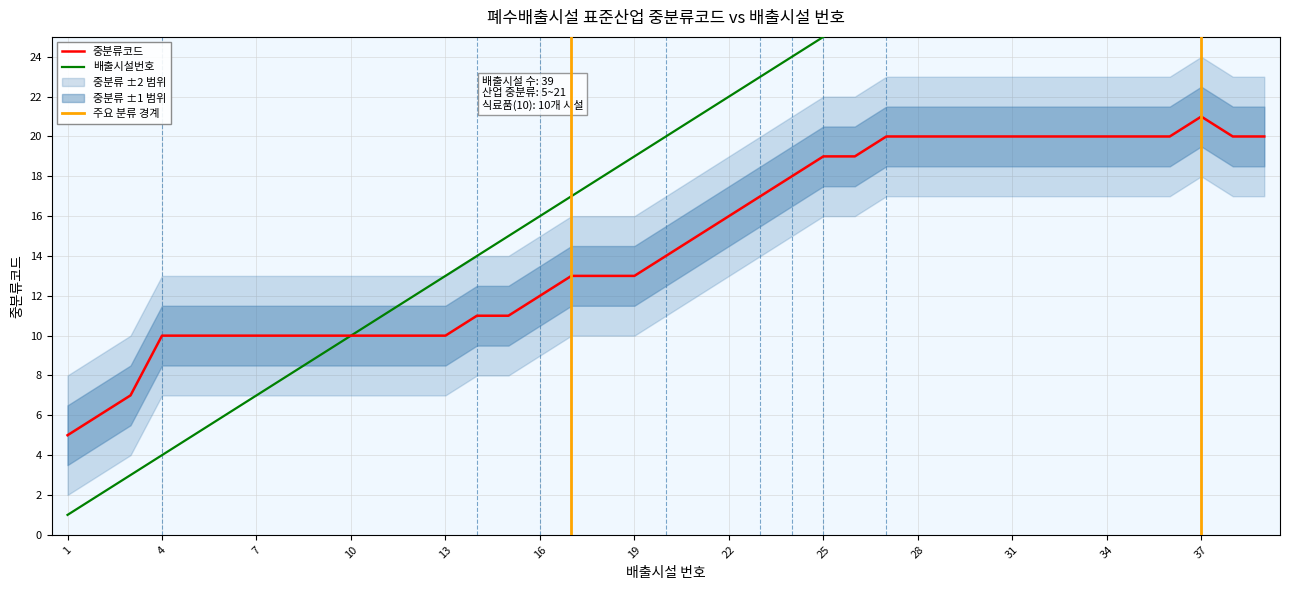

True or false: 배출시설번호 has more than 0 interior local peaks.

False